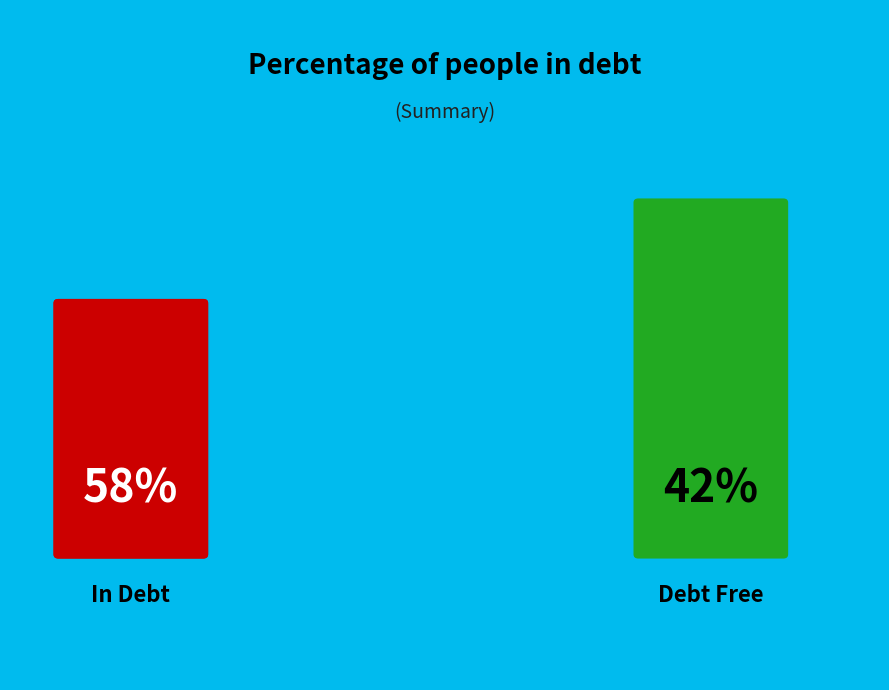

Is 3 the majority of the pie?

No